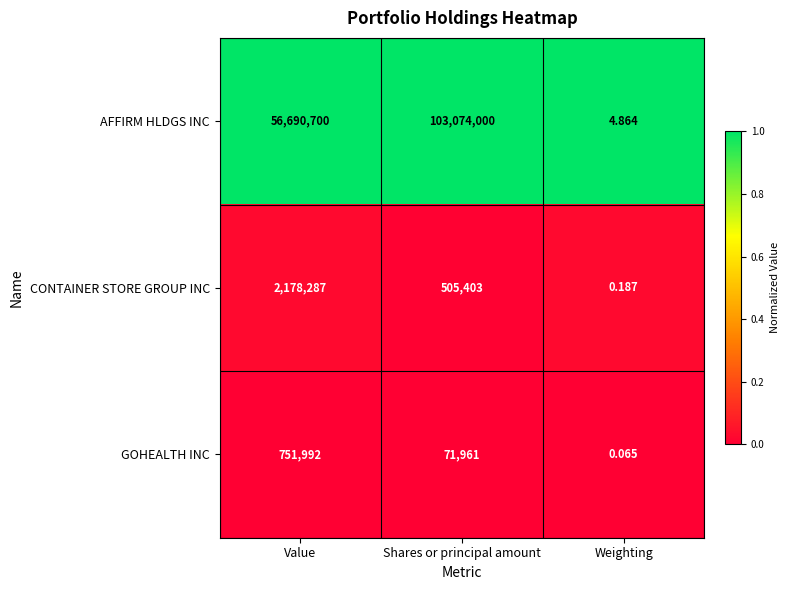

At which label does CONTAINER STORE GROUP INC reach its minimum?

Weighting